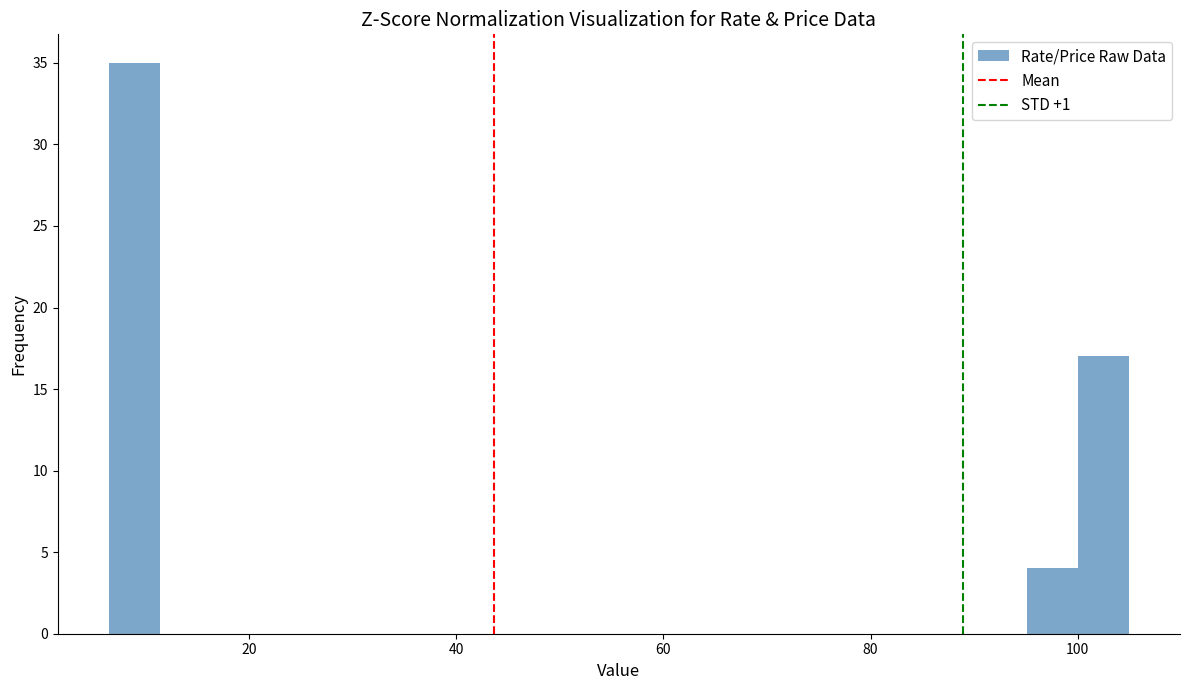

Read against the x-axis, roughly where is the centre of the tallest bar?

8